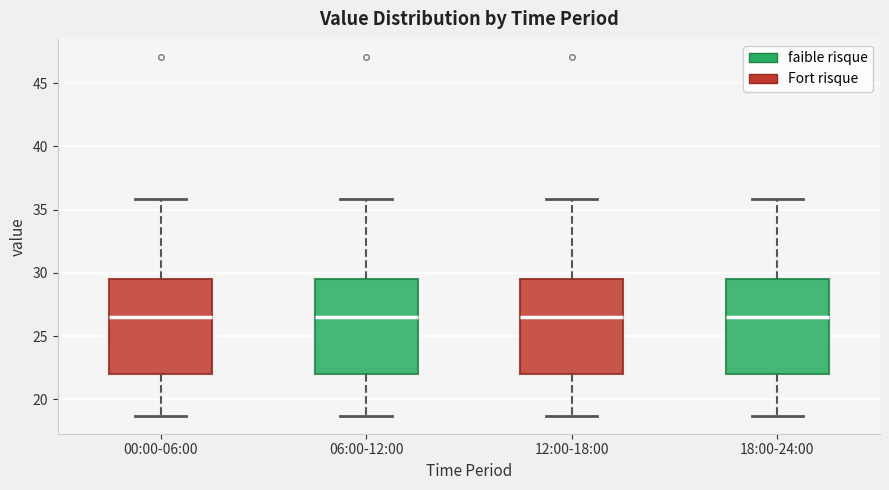

Reading left to right, transcribe this box plot: for each box, give where its median line is, the range the box spans, and where its two whiskers end, as read against the y-axis. The values are not printed on the chart, so give them approximately, as read against the axis.

00:00-06:00: median 26.5, box 22.0 to 29.5, whiskers 18.5 to 36.0
06:00-12:00: median 26.5, box 22.0 to 29.5, whiskers 18.5 to 36.0
12:00-18:00: median 26.5, box 22.0 to 29.5, whiskers 18.5 to 36.0
18:00-24:00: median 26.5, box 22.0 to 29.5, whiskers 18.5 to 36.0